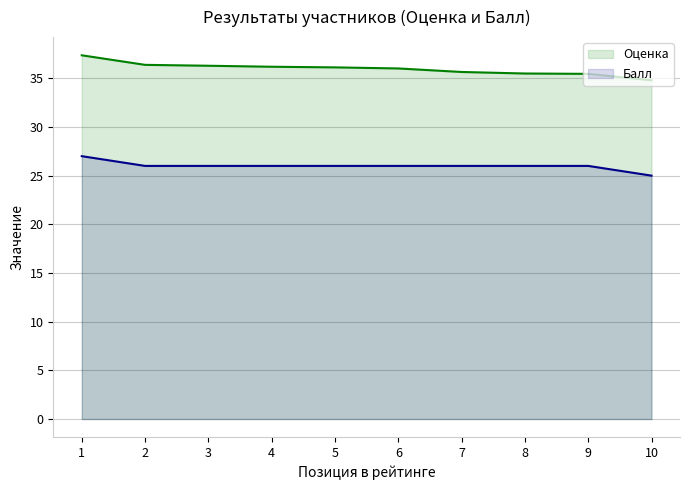

Which series has the largest range (max minus min)?

Оценка